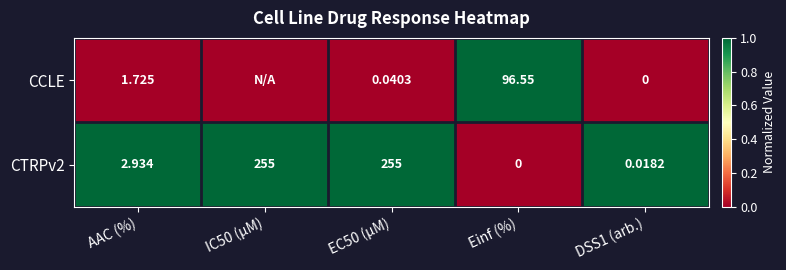

Is the value of CTRPv2 at AAC (%) greater than the value of CCLE at EC50 (µM)?

Yes